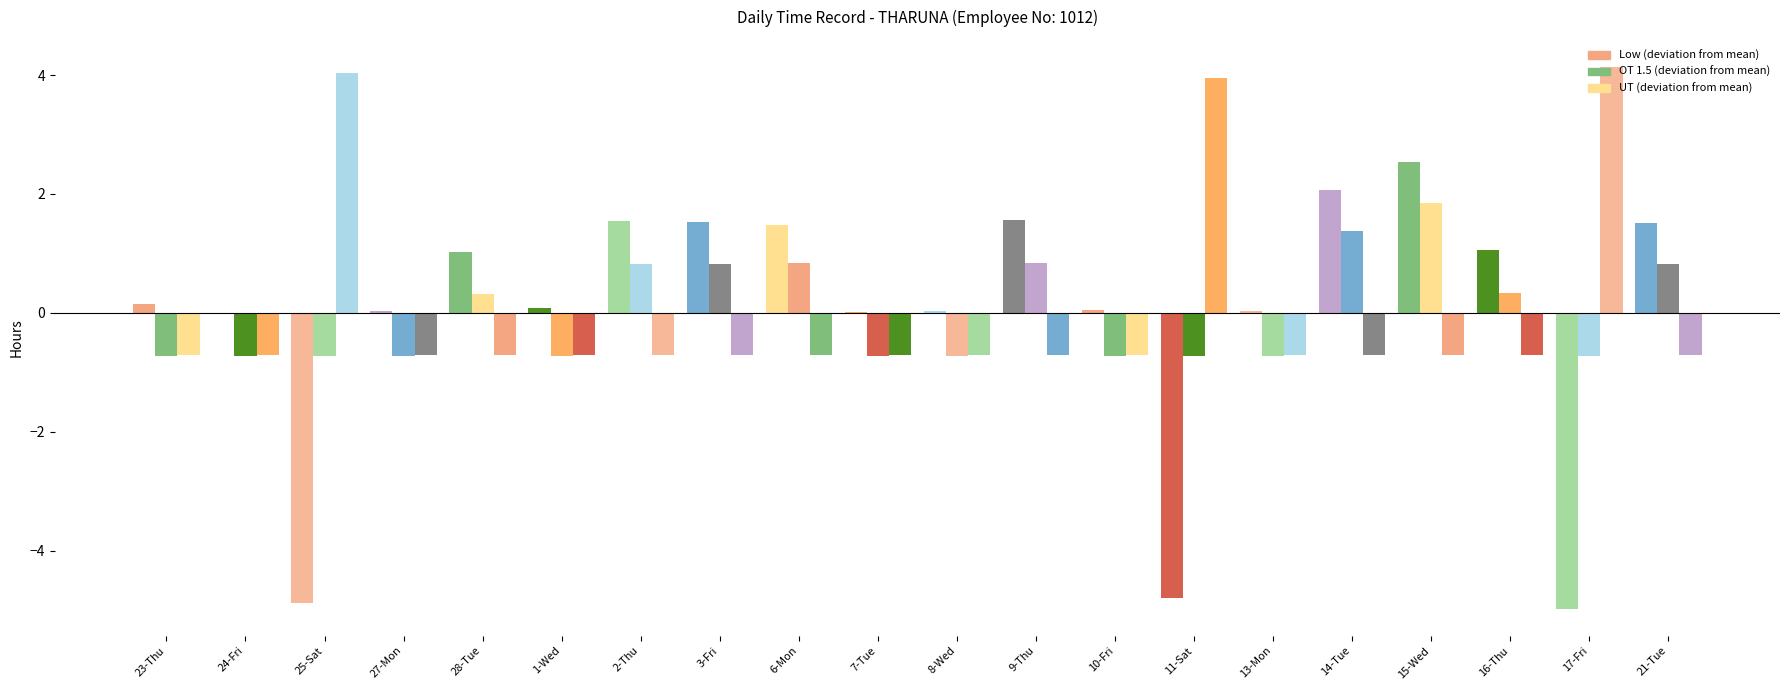

Which series has the widest spread of values?

Low (deviation from mean)